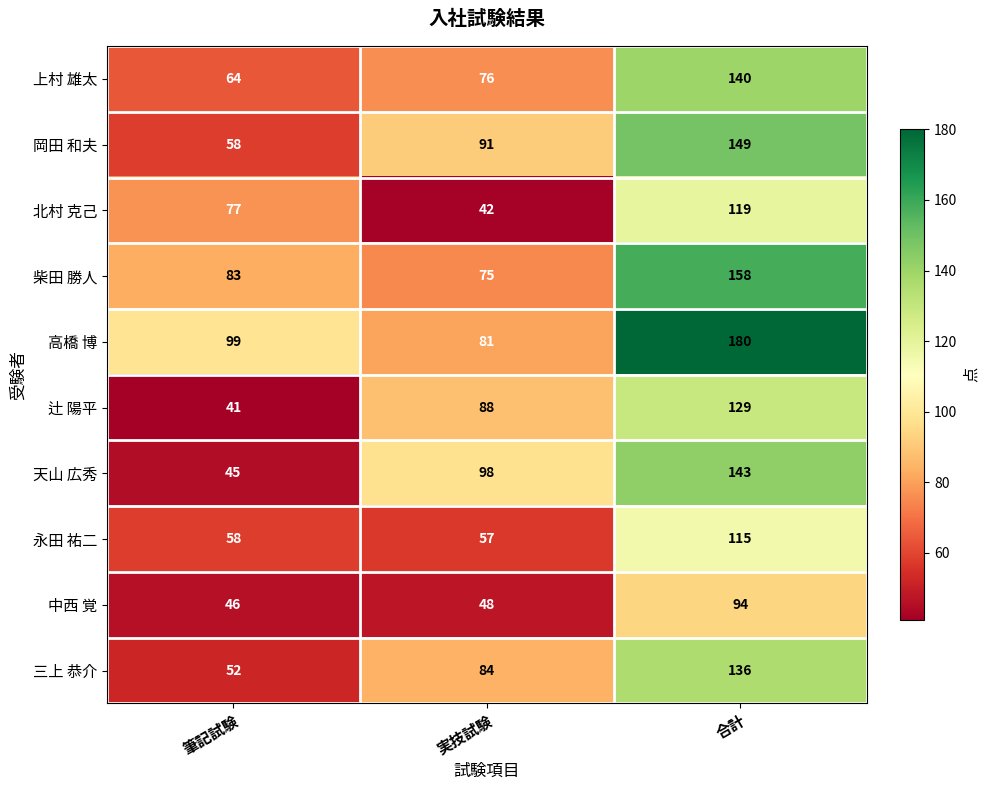

What is the greatest value displayed?

180